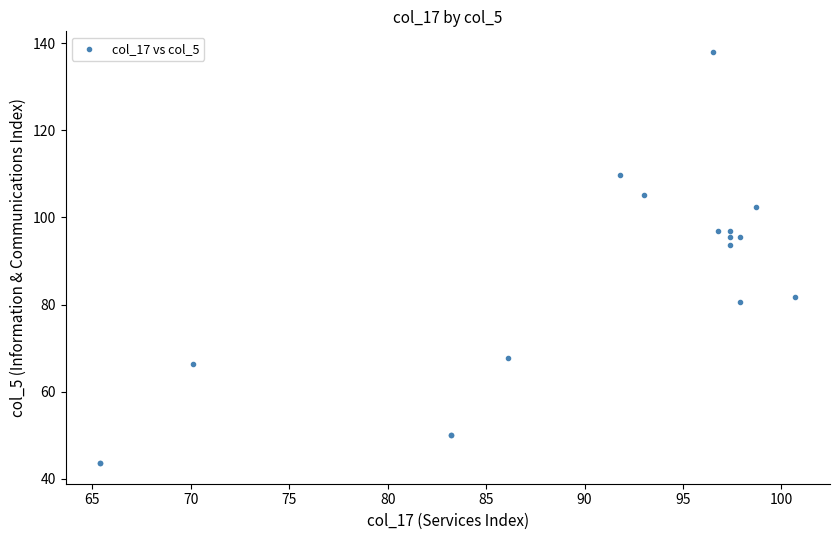

What Y value in the scatter plot is closest to 90?

93.7